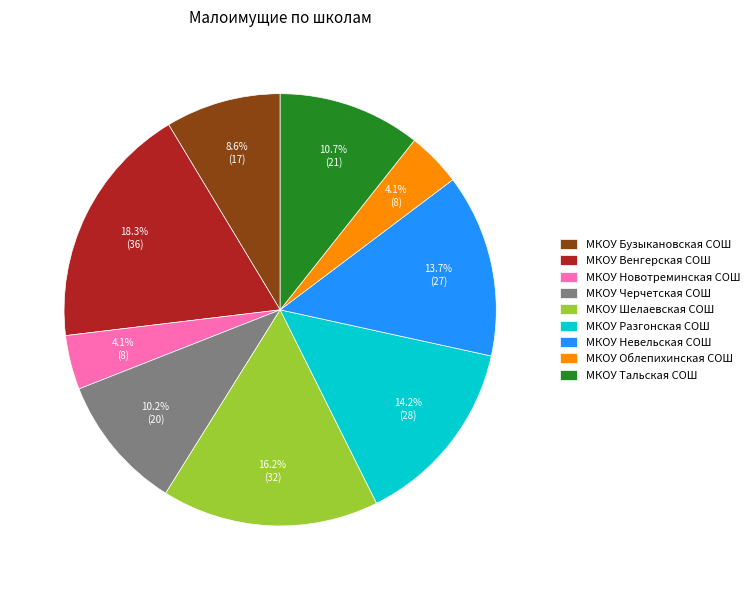

Does МКОУ Разгонская СОШ account for over 50% of the chart?

No